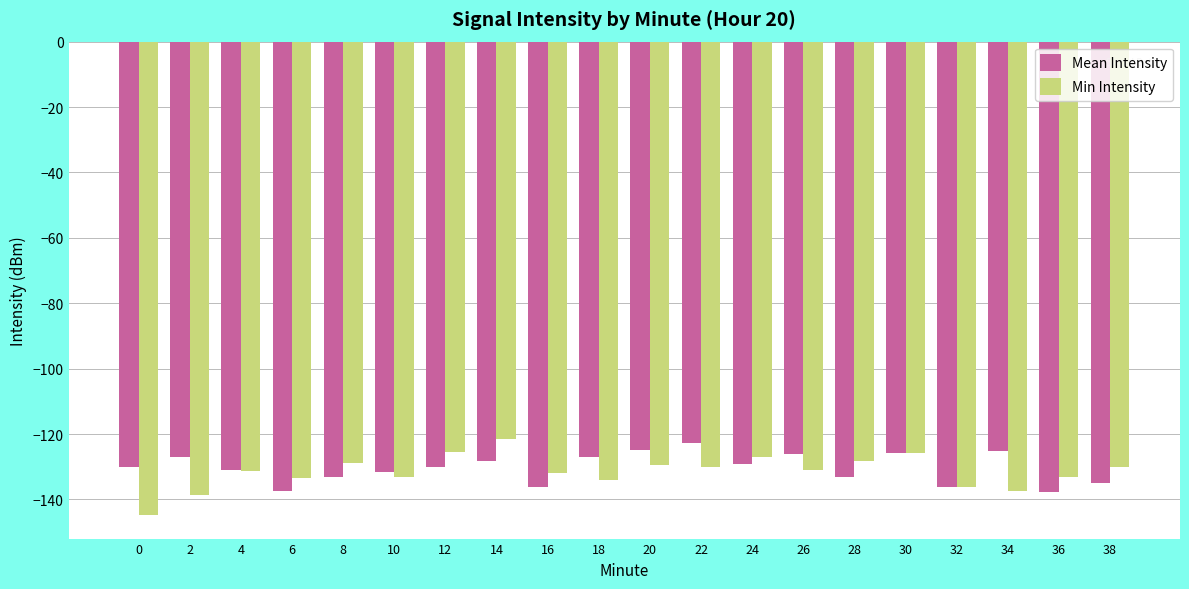

What is the difference between the highest and lowest values at 10?

1.7